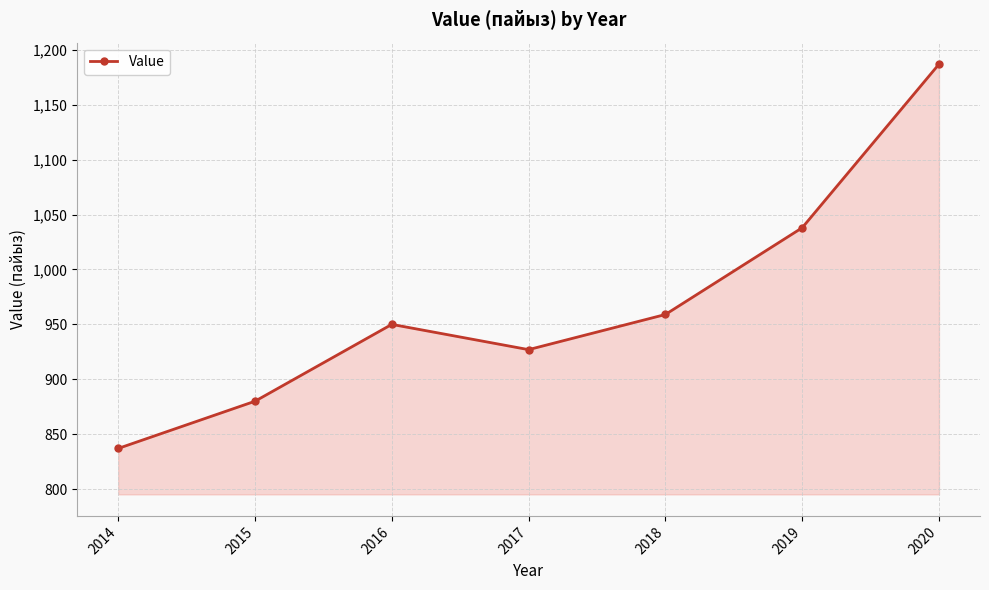

How many values are below 950?

3